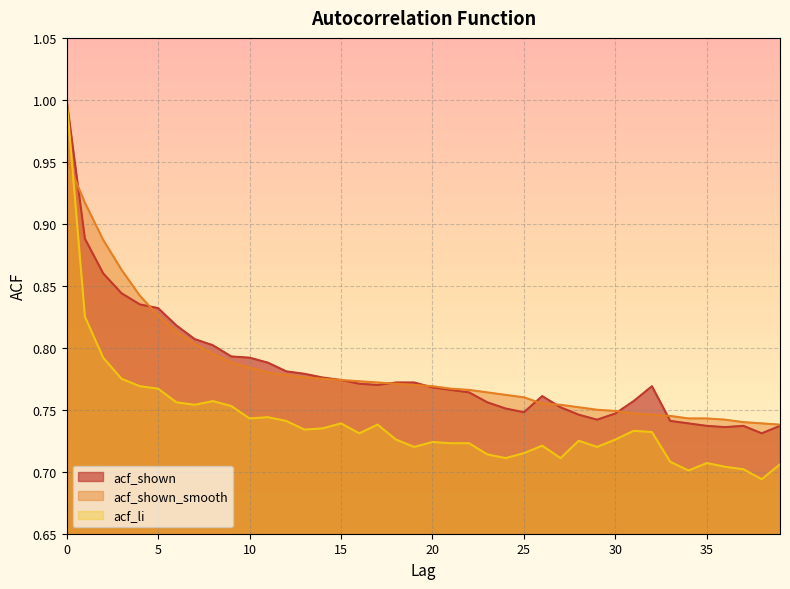

Is it true that acf_li equals 1.0 at 24?

False